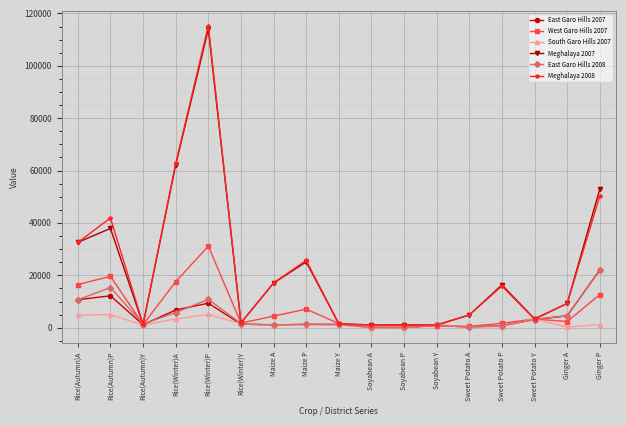

Does the chart display data point markers on the line(s)?

Yes